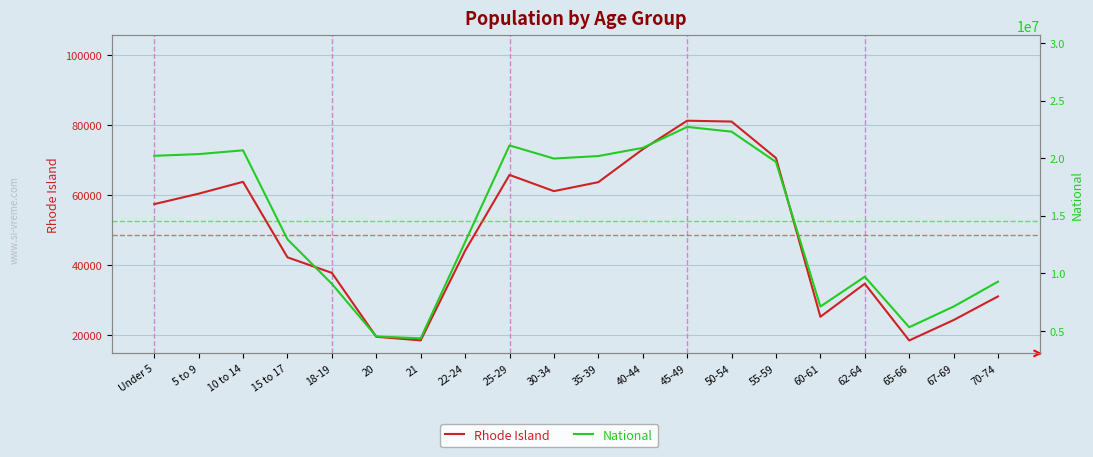

Where is the first local minimum for National?

21